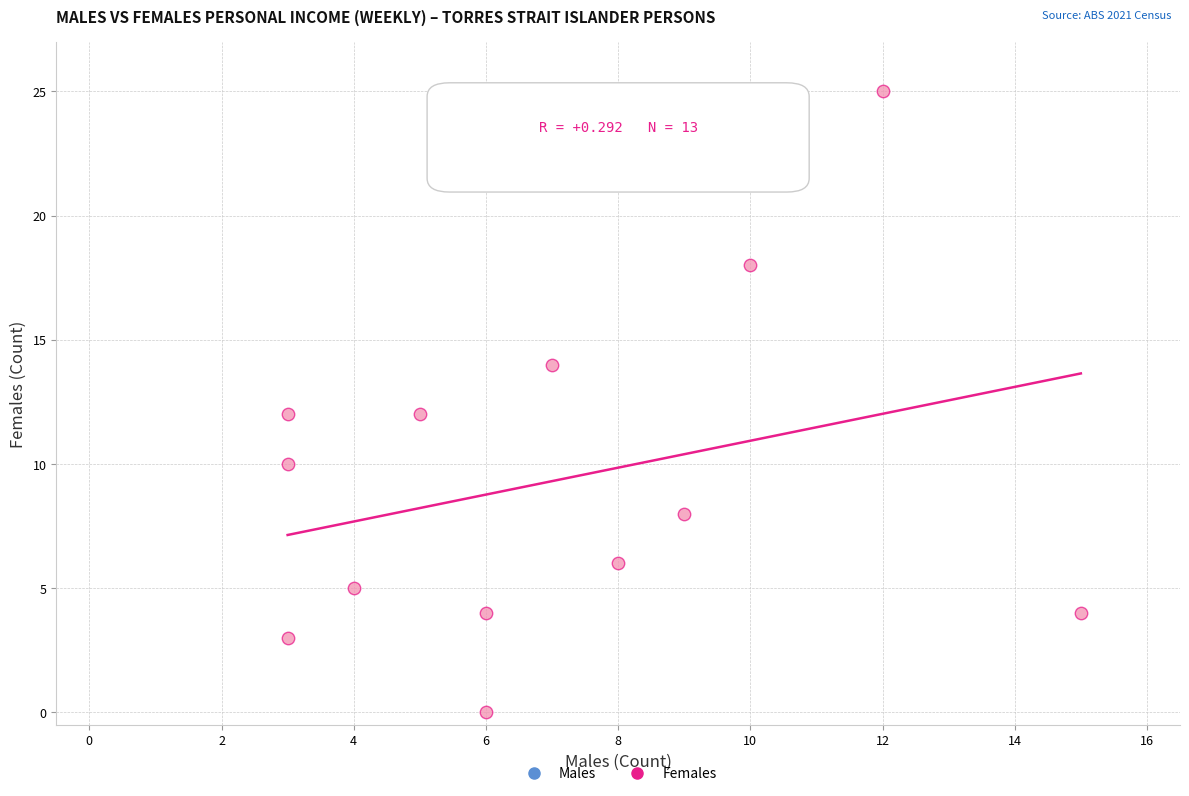

What is the range of Y values (max minus min)?

25